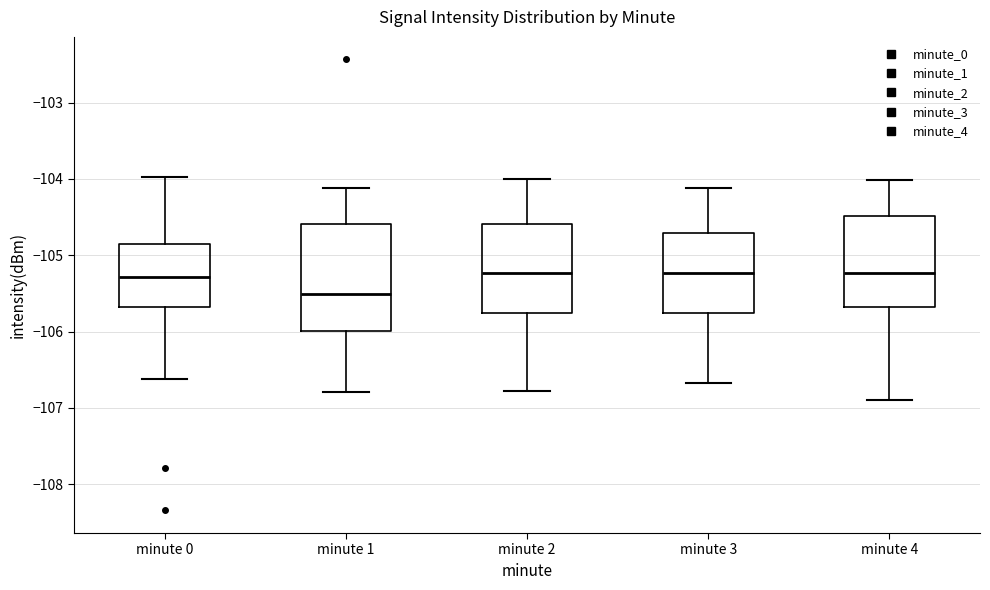

Reading left to right, transcribe this box plot: for each box, give where its median line is, the range the box spans, and where its two whiskers end, as read against the y-axis. The values are not printed on the chart, so give them approximately, as read against the axis.

minute 0: median -105.3, box -105.7 to -104.9, whiskers -106.6 to -104.0
minute 1: median -105.5, box -106.0 to -104.6, whiskers -106.8 to -104.1
minute 2: median -105.2, box -105.8 to -104.6, whiskers -106.8 to -104.0
minute 3: median -105.2, box -105.8 to -104.7, whiskers -106.7 to -104.1
minute 4: median -105.2, box -105.7 to -104.5, whiskers -106.9 to -104.0